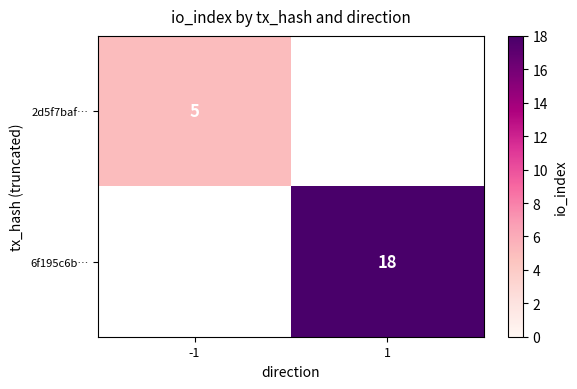

Is it true that 6f195c6b… equals 25 at 1?

False